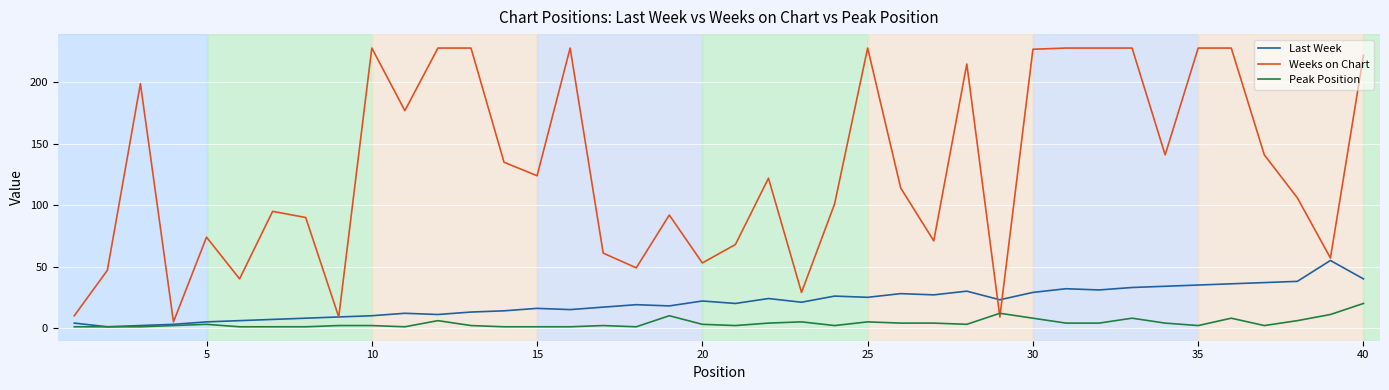

Which series has the largest total across all categories?

Weeks on Chart